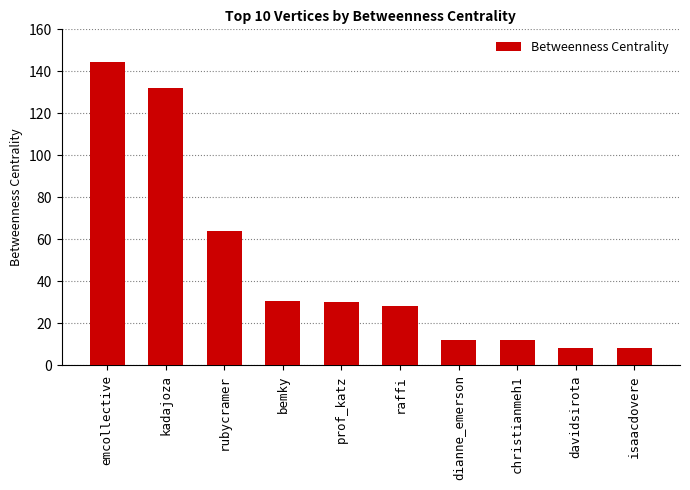

What is the label of the 3rd bar from the right?

christianmeh1